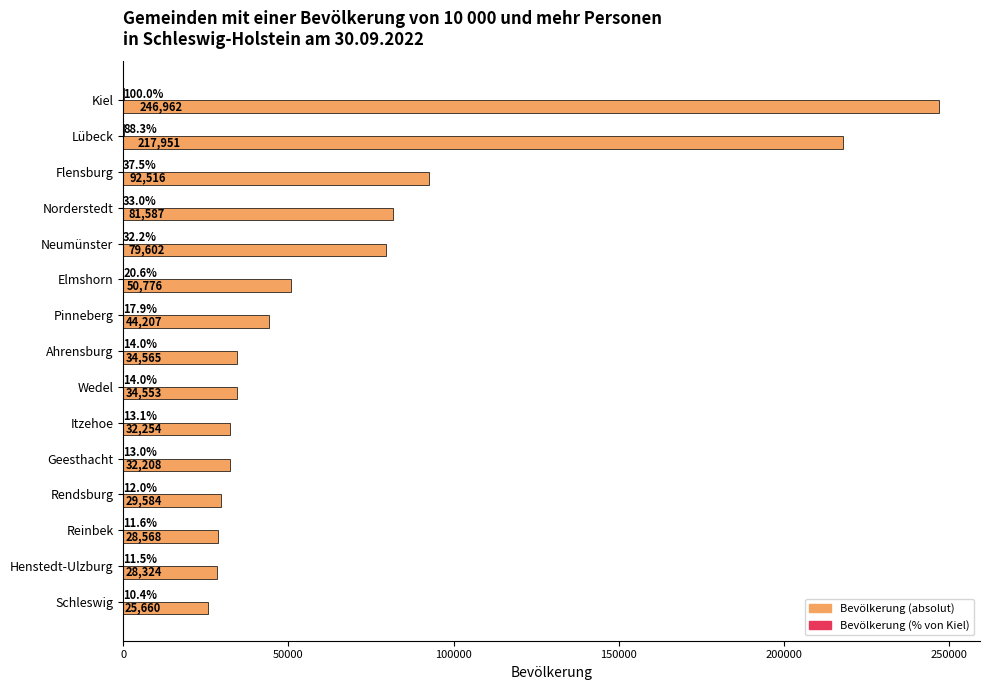

How many series are shown in this chart?

2